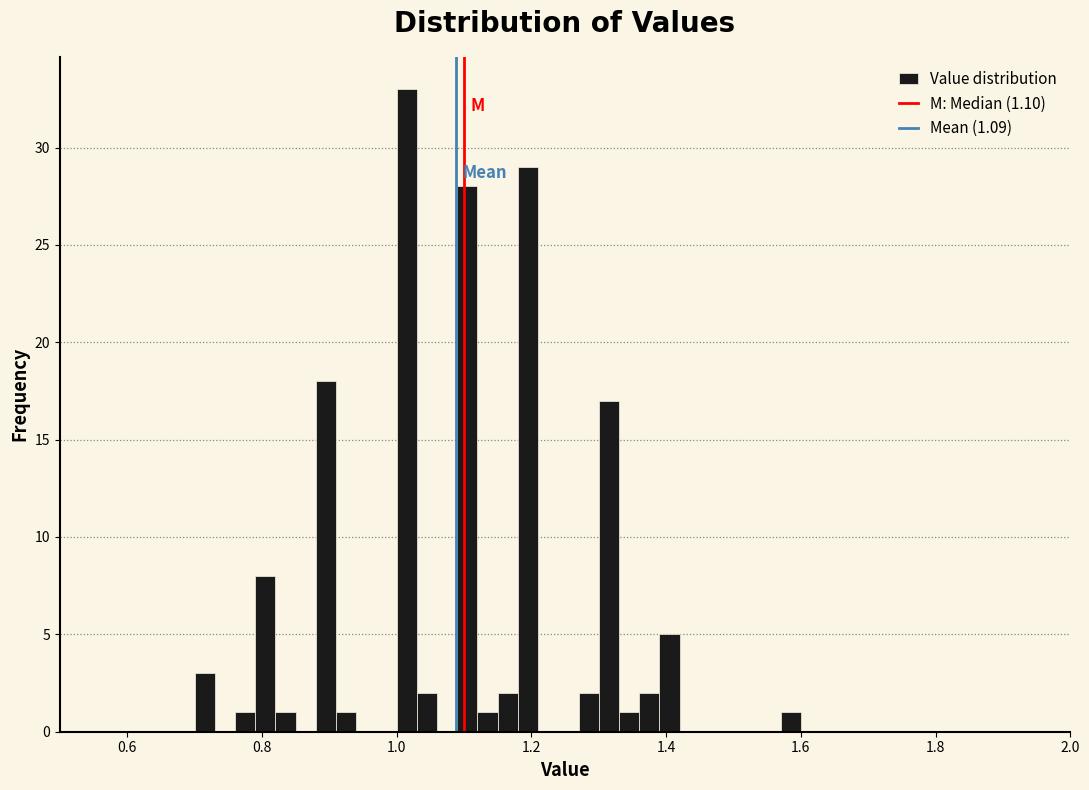

Around what value on the x-axis is the tallest bar? Give the approximate position of its centre, as read against the axis.

1.02